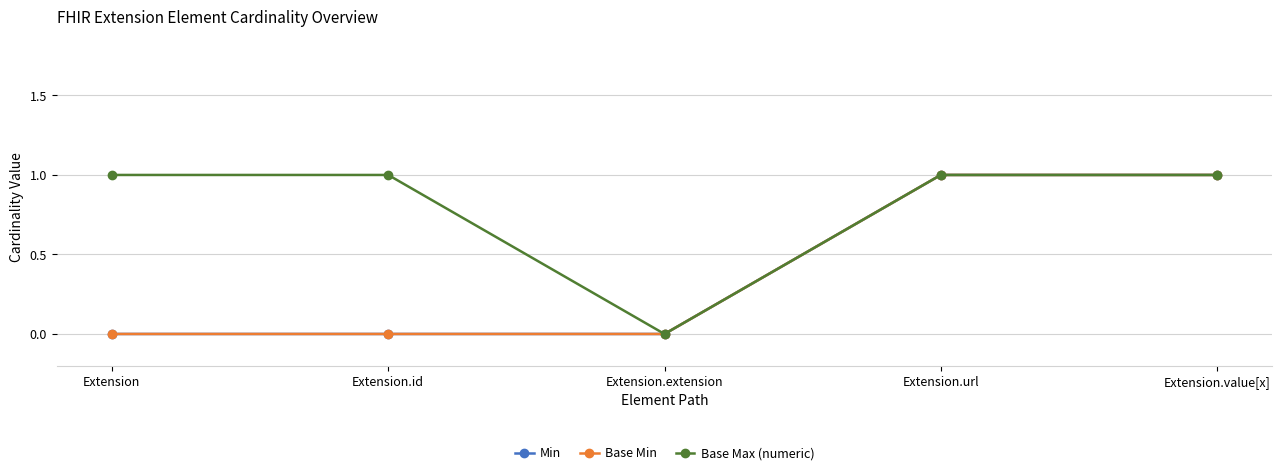

Reading left to right, extract all data points from this chart.

Min: 0	0	0	1	1
Base Min: 0	0	0	1	1
Base Max (numeric): 1	1	0	1	1